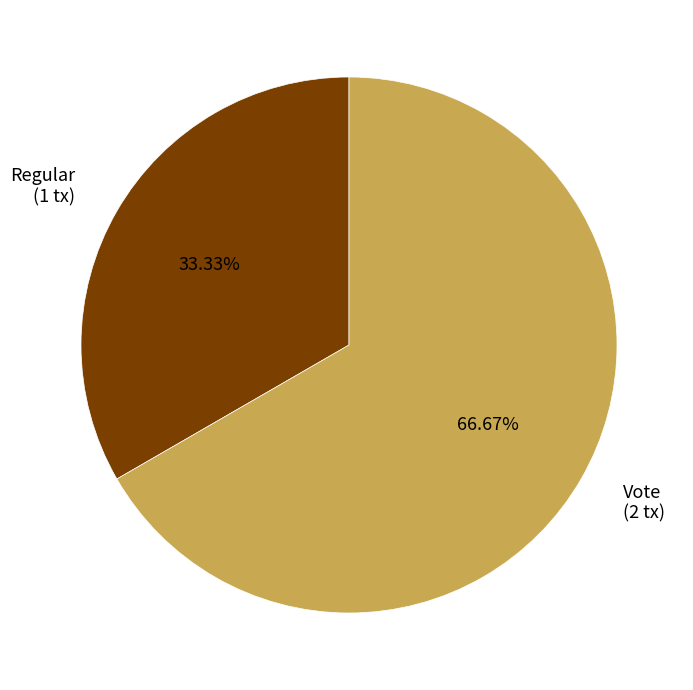

Which category accounts for the majority?

Vote